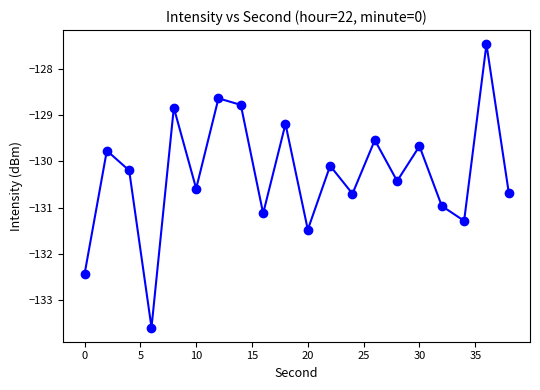

How many categories are shown in the chart?

20